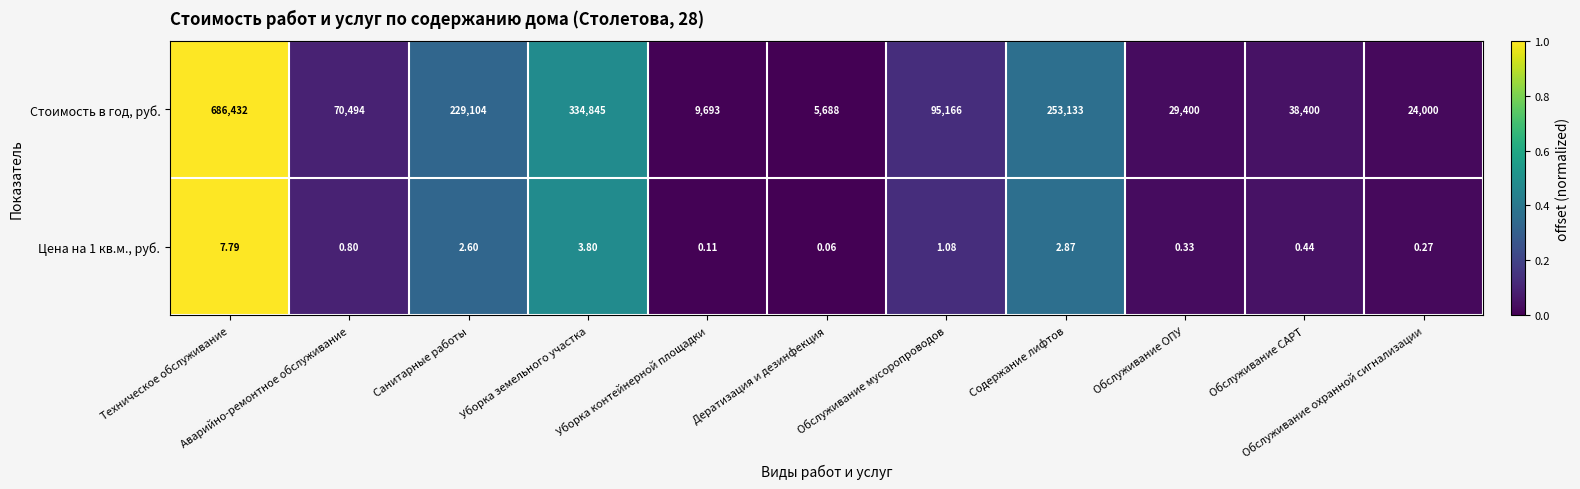

Which series has the largest total across all categories?

Стоимость в год, руб.